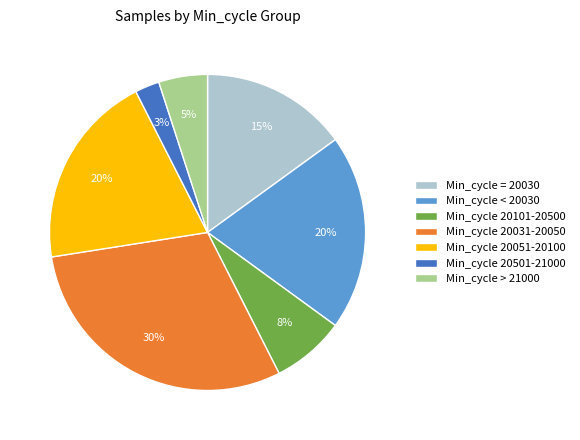

How many segments does this pie chart have?

7